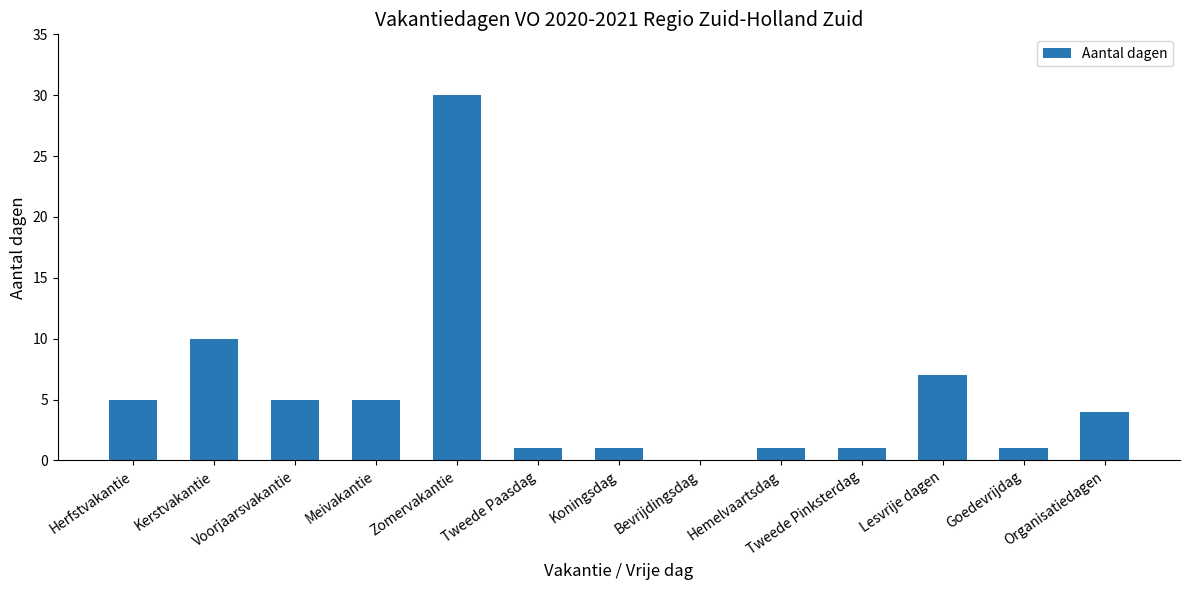

What is the difference between the values at Lesvrije dagen and Organisatiedagen?

3